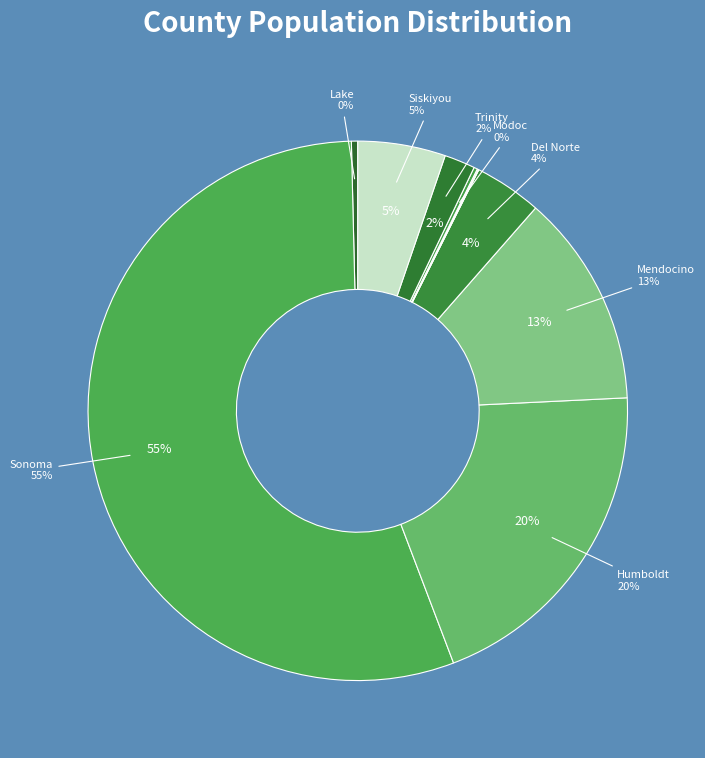

True or false: Del Norte County accounts for 4% of the total.

True